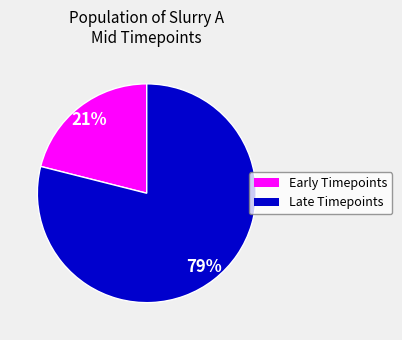

To the nearest percent, what is the difference between the largest and smallest slice percentages?

58%